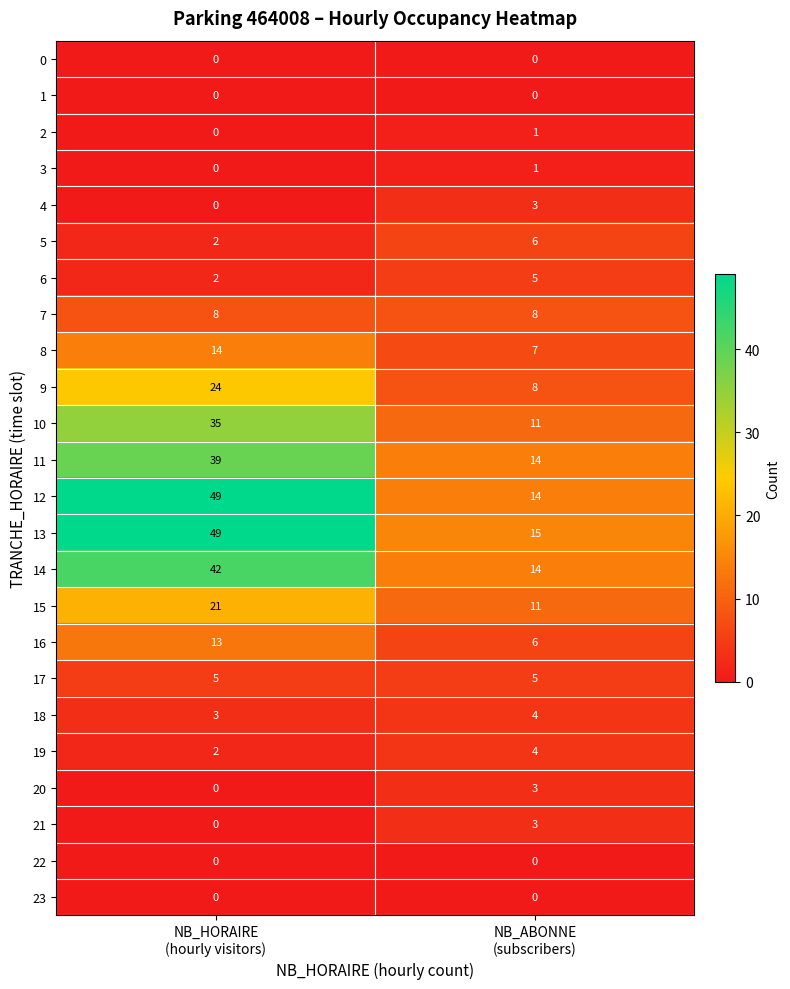

At how many categories does at least one series exceed 21?

1